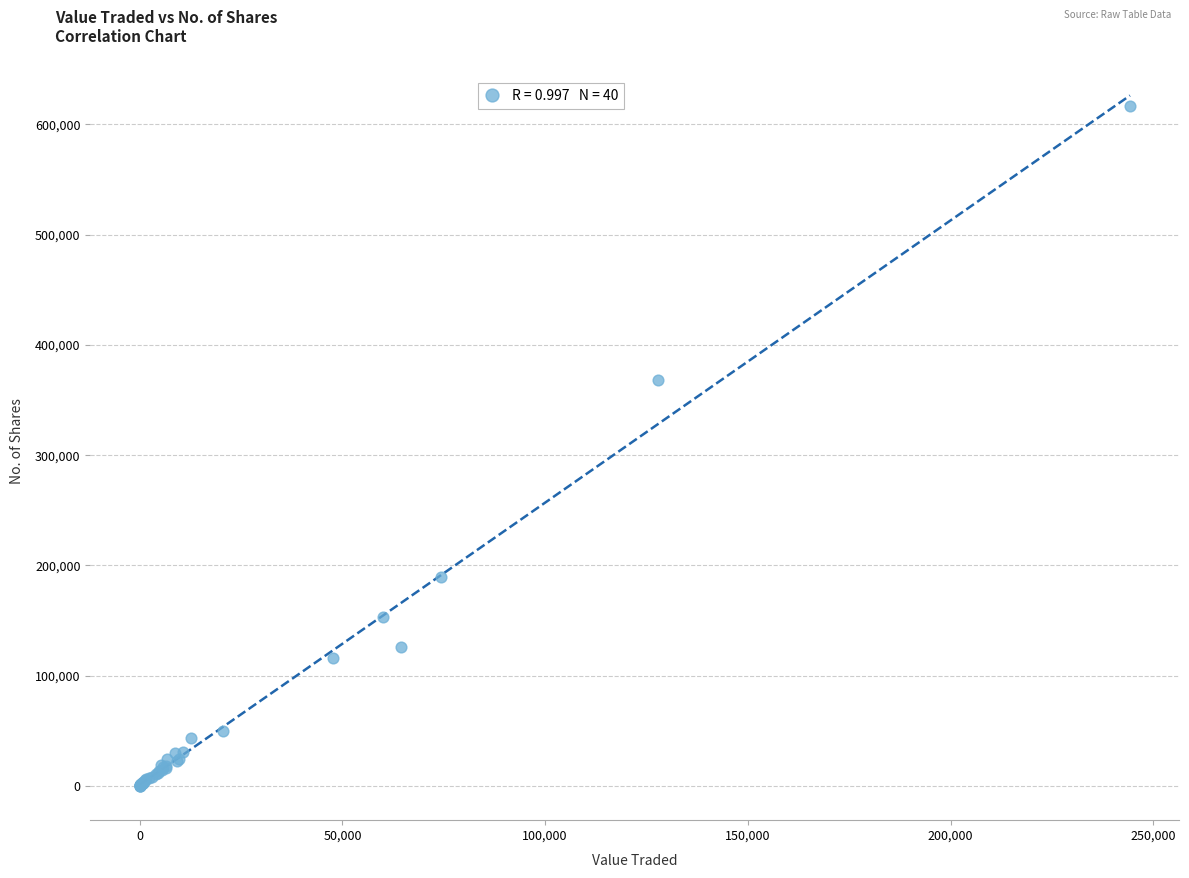

What Y value in the scatter plot is closest to 308517?

368120